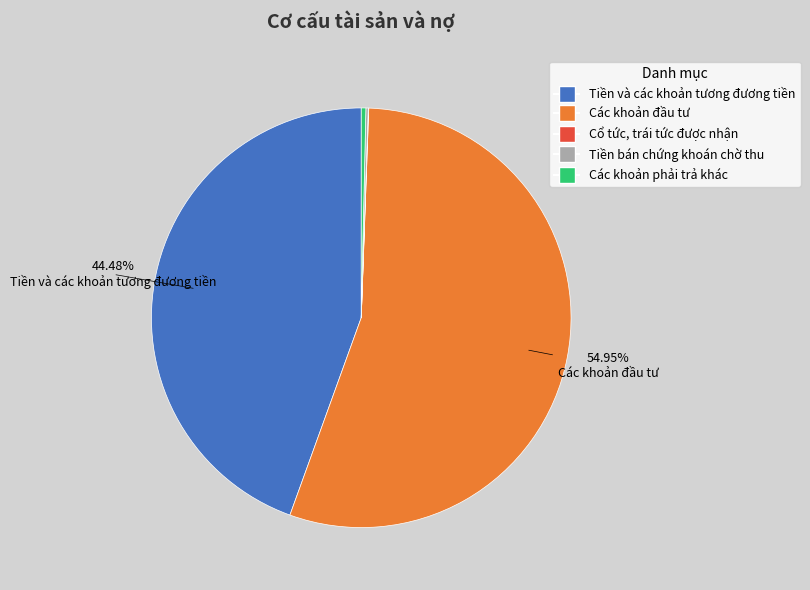

What is the ratio of the value at Các khoản đầu tư to the value at Các khoản phải trả khác?

155.2